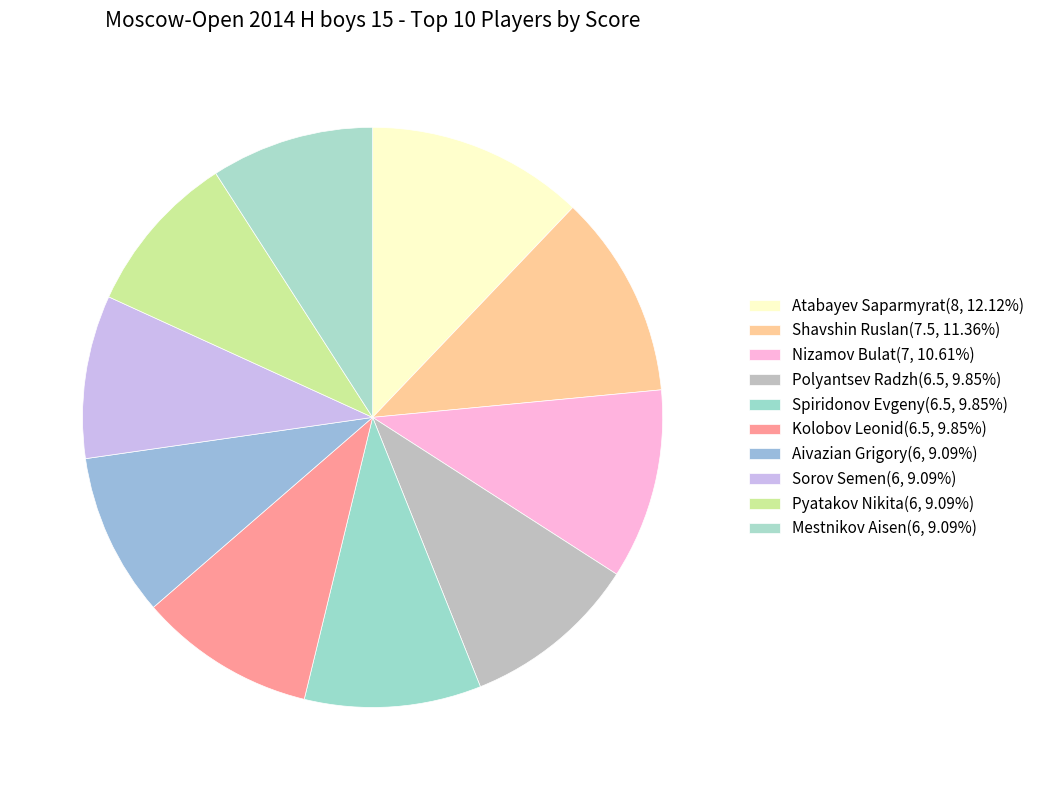

Rank the categories by value from lowest to highest.

Aivazian Grigory, Sorov Semen, Pyatakov Nikita, Mestnikov Aisen, Polyantsev Radzh, Spiridonov Evgeny, Kolobov Leonid, Nizamov Bulat, Shavshin Ruslan, Atabayev Saparmyrat